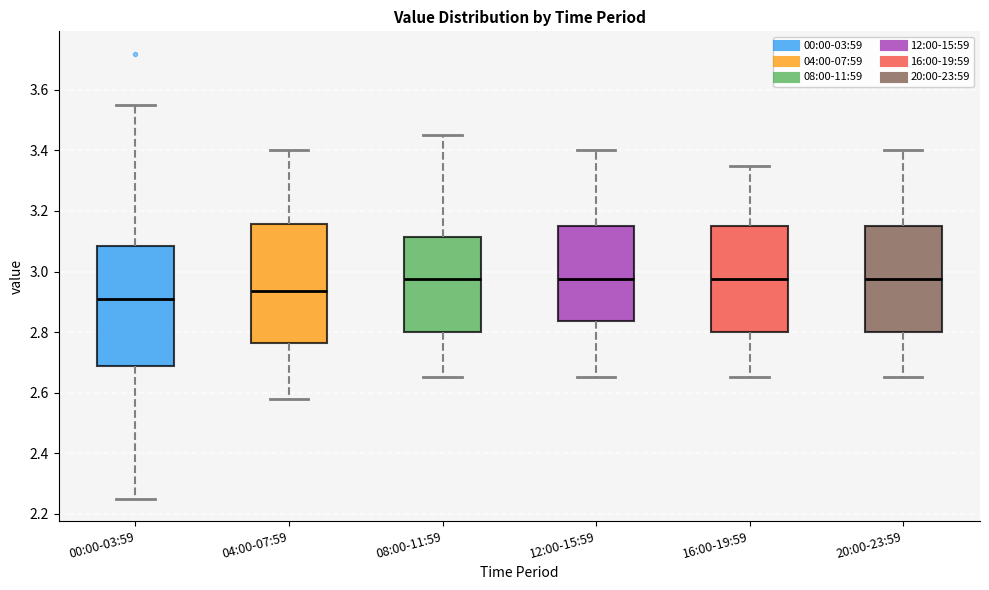

Where is the upper edge of the box for 16:00-19:59 on the y-axis? The values are not printed on the chart, so give them approximately, as read against the axis.

3.16